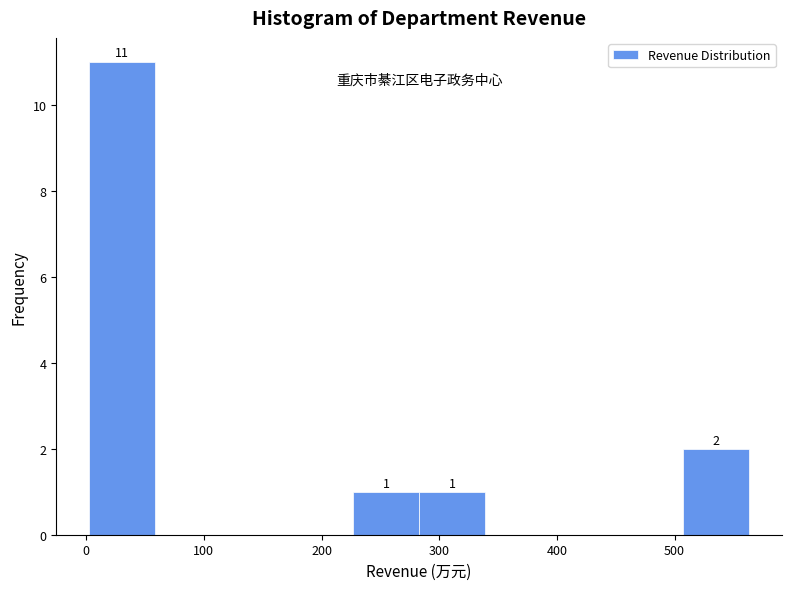

Over which range of the x-axis is the bar tallest?

0 to 60